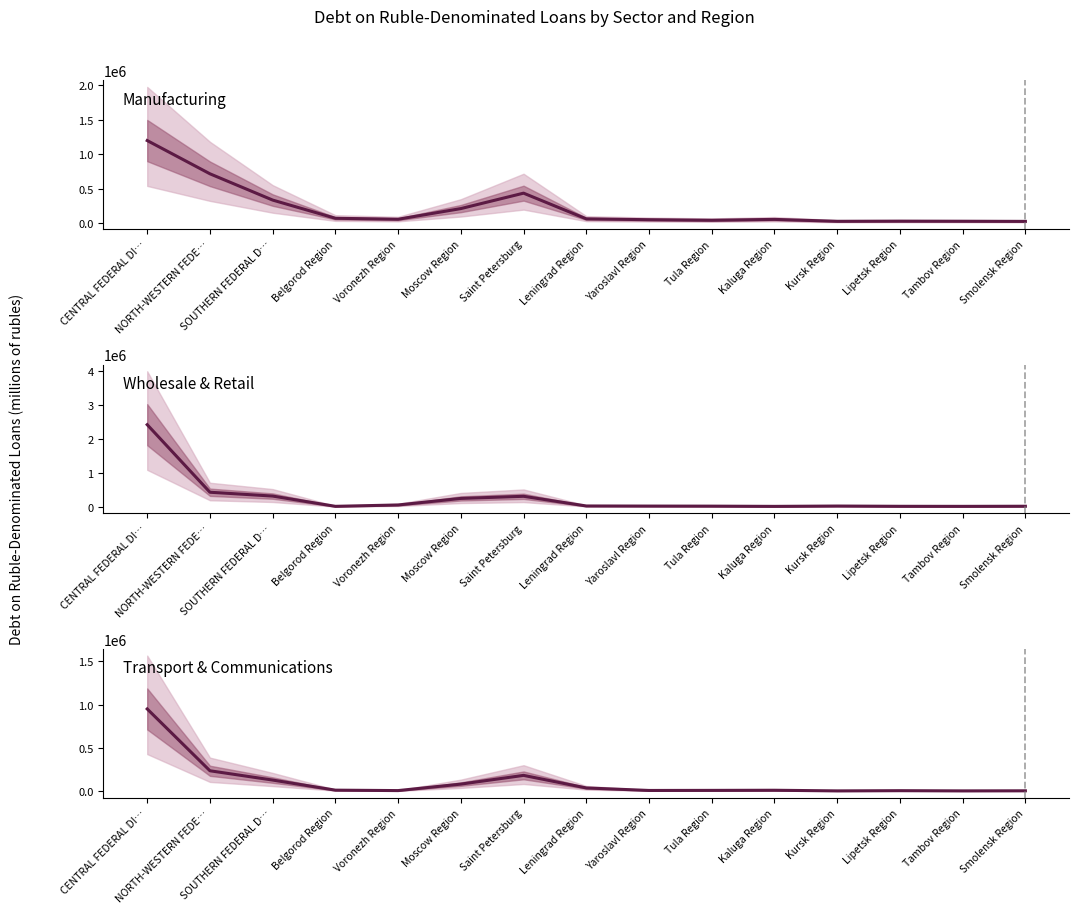

Which series ends up on top after the final intersection of Manufacturing and Wholesale & Retail?

Manufacturing